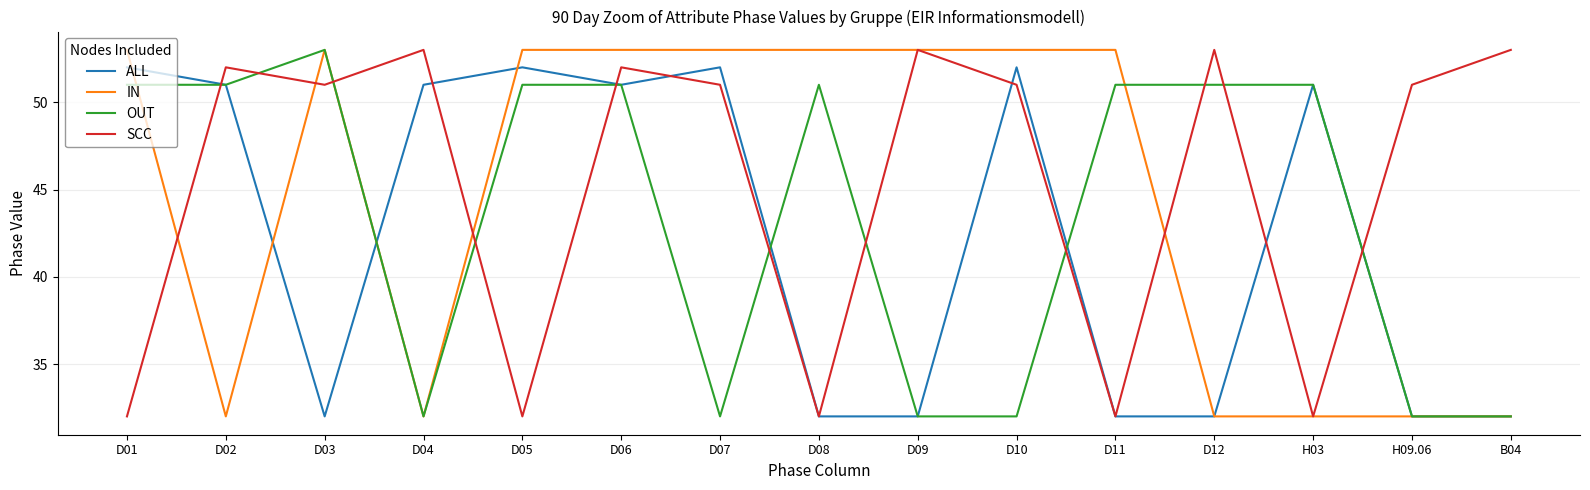

At which category does SCC reach its first local peak?

D02